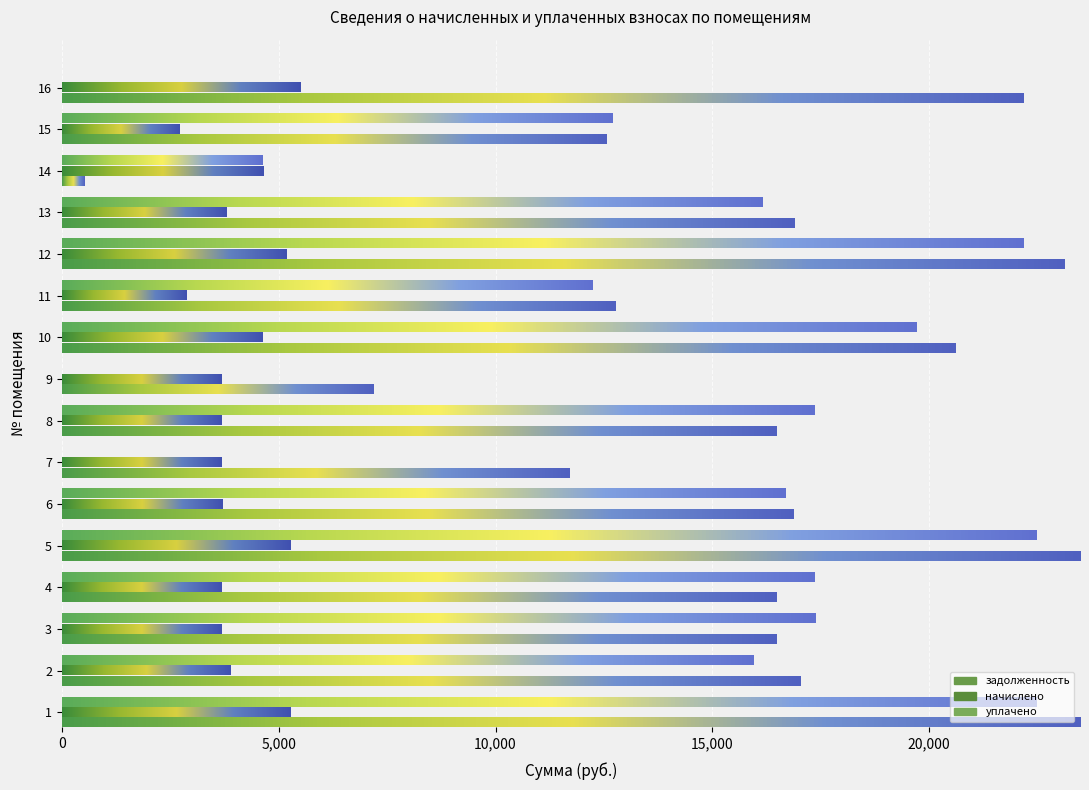

Where is задолженность nearest to the value 11997?

7